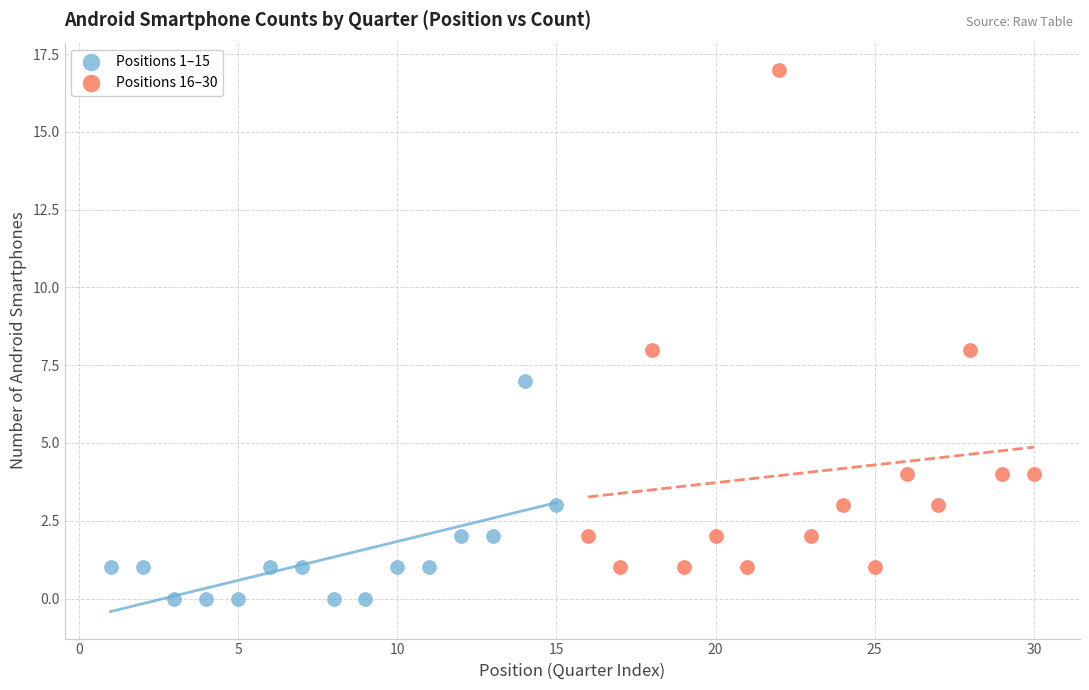

What are all the series names shown in the legend?

Positions 1–15, Positions 16–30